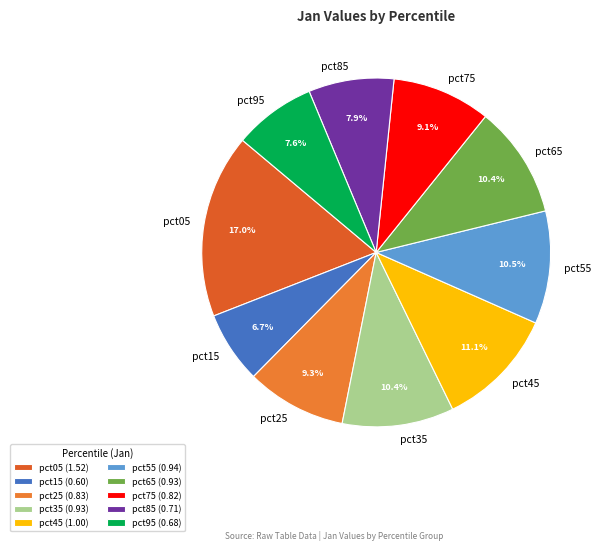

Is pct95 the majority of the pie?

No